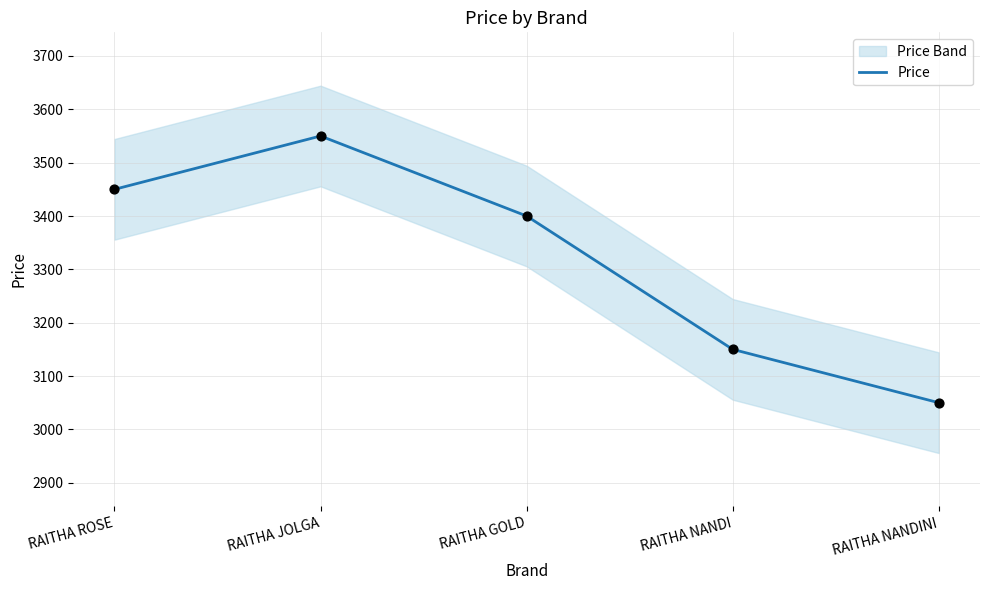

What is the ratio of the value at RAITHA NANDI to the value at RAITHA ROSE?

0.9